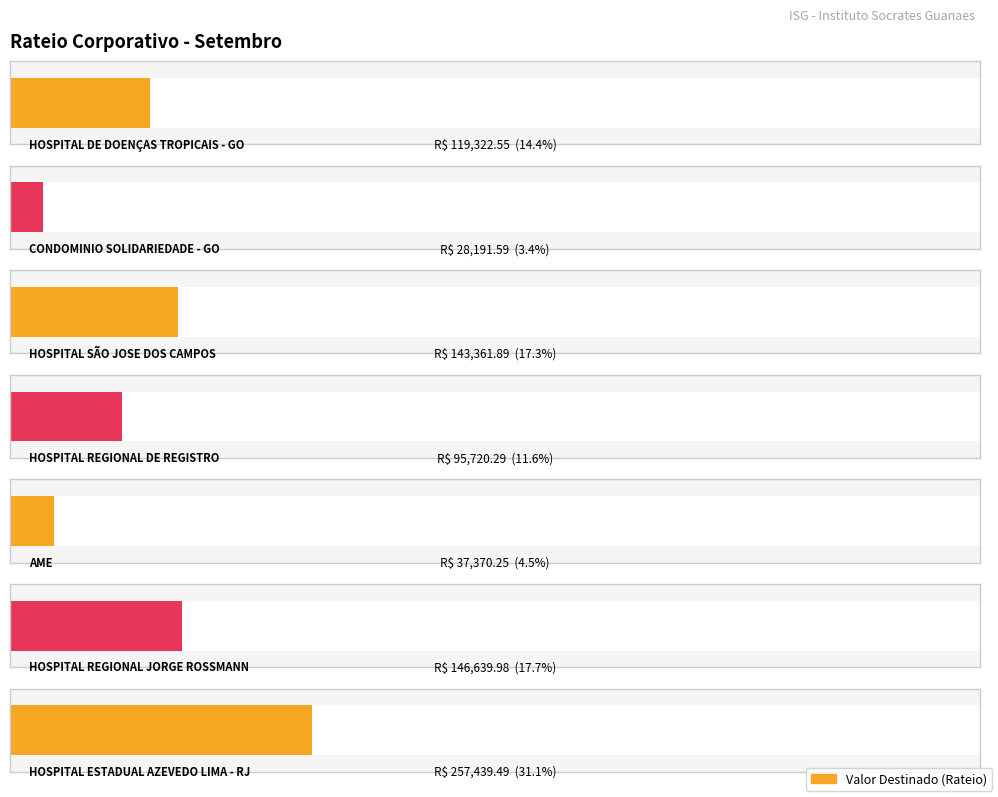

Reading left to right, what are all the values shown in this chart?

119322.6	28191.6	143361.9	95720.3	37370.2	146640.0	257439.5